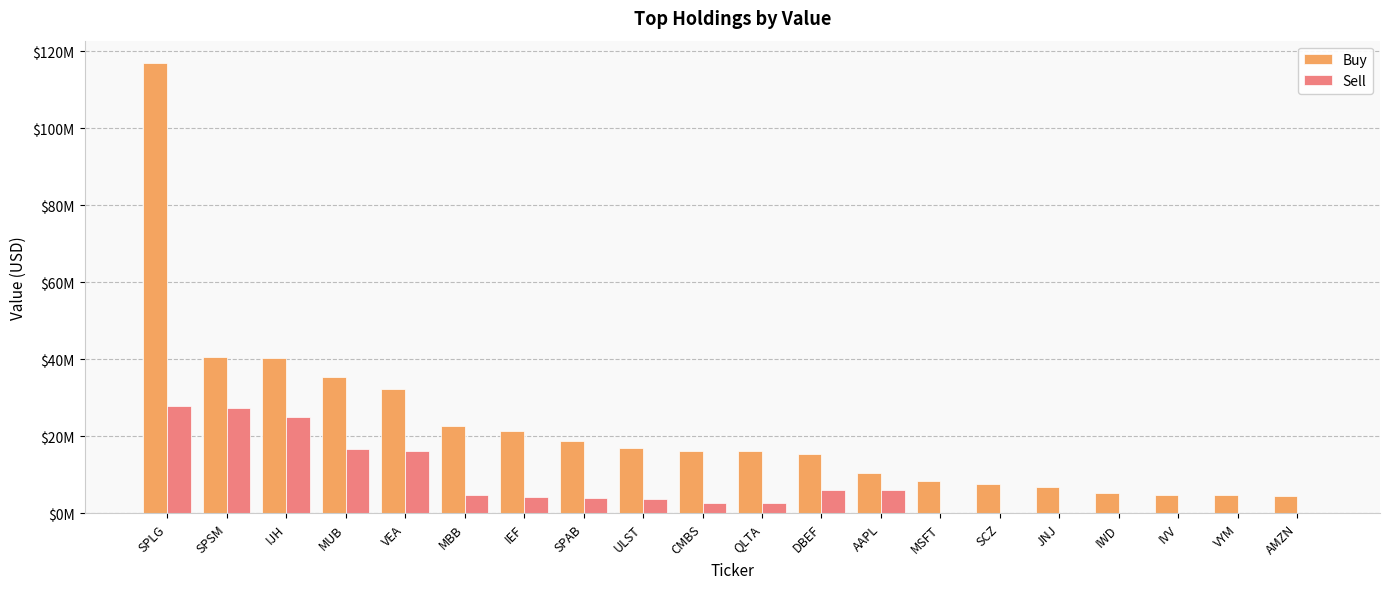

The Buy series shows 28178742 at QLTA. True or false?

False